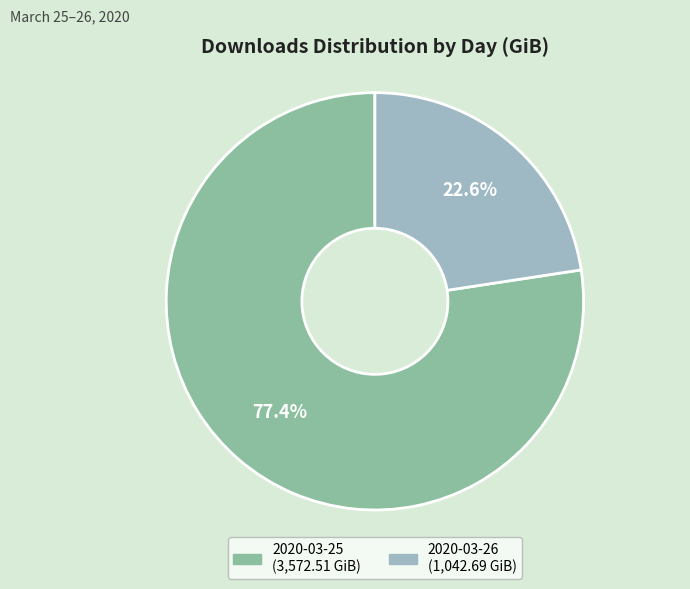

To the nearest percent, what is the difference between the largest and smallest slice percentages?

55%